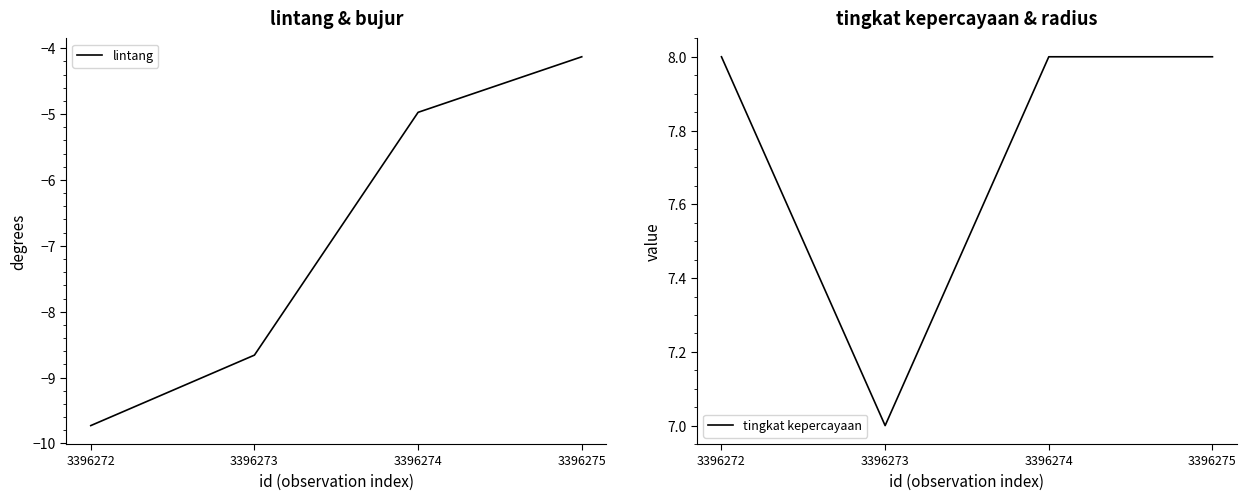

Count the tingkat kepercayaan values in the range 8 to 9.

3